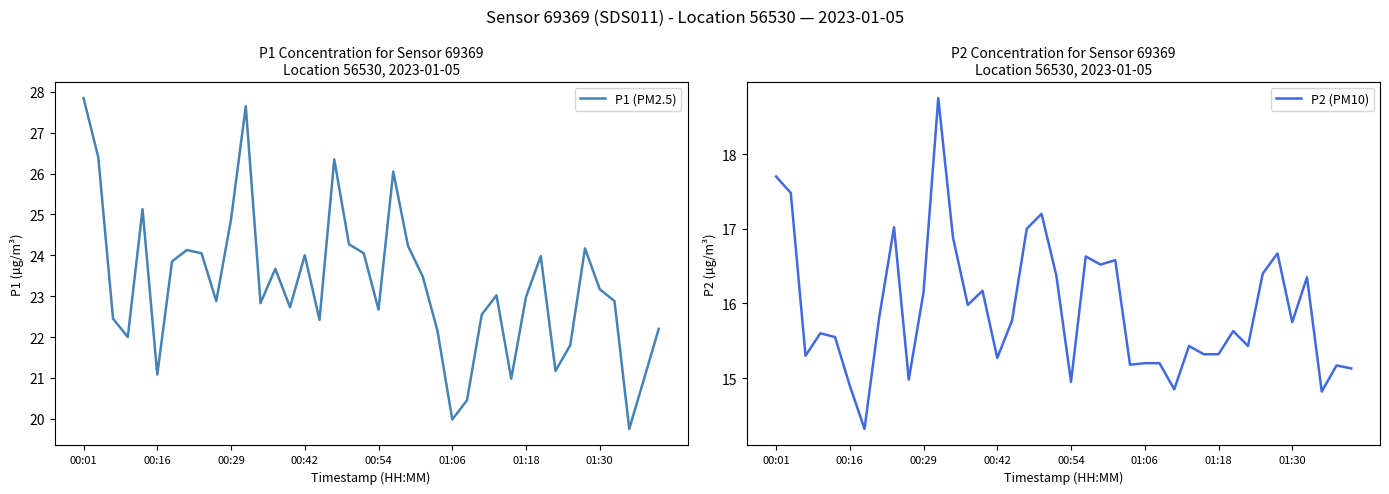

The value of P1 (PM2.5) at 13 is 23.7. True or false?

True